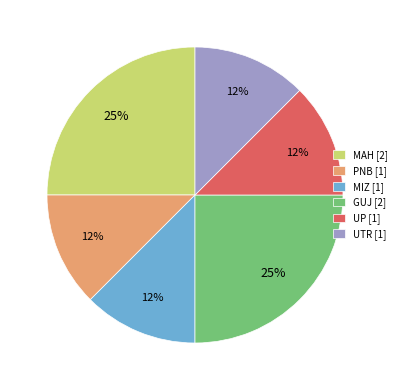

Do MIZ [1] and PNB [1] together represent more than half of the pie?

No